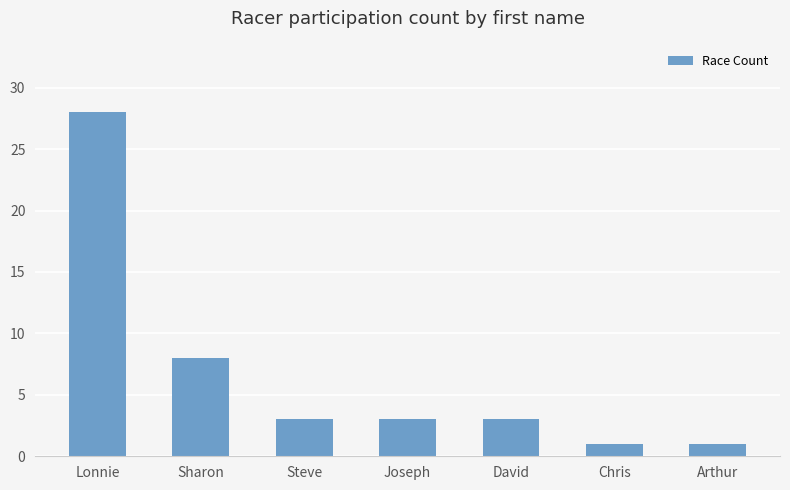

What is the difference between the maximum and minimum values?

27